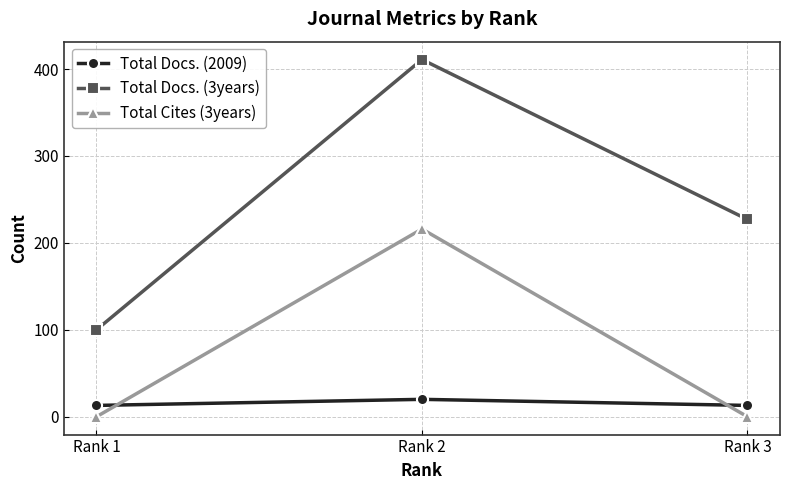

What are all the series names shown in the legend?

Total Docs. (2009), Total Docs. (3years), Total Cites (3years)